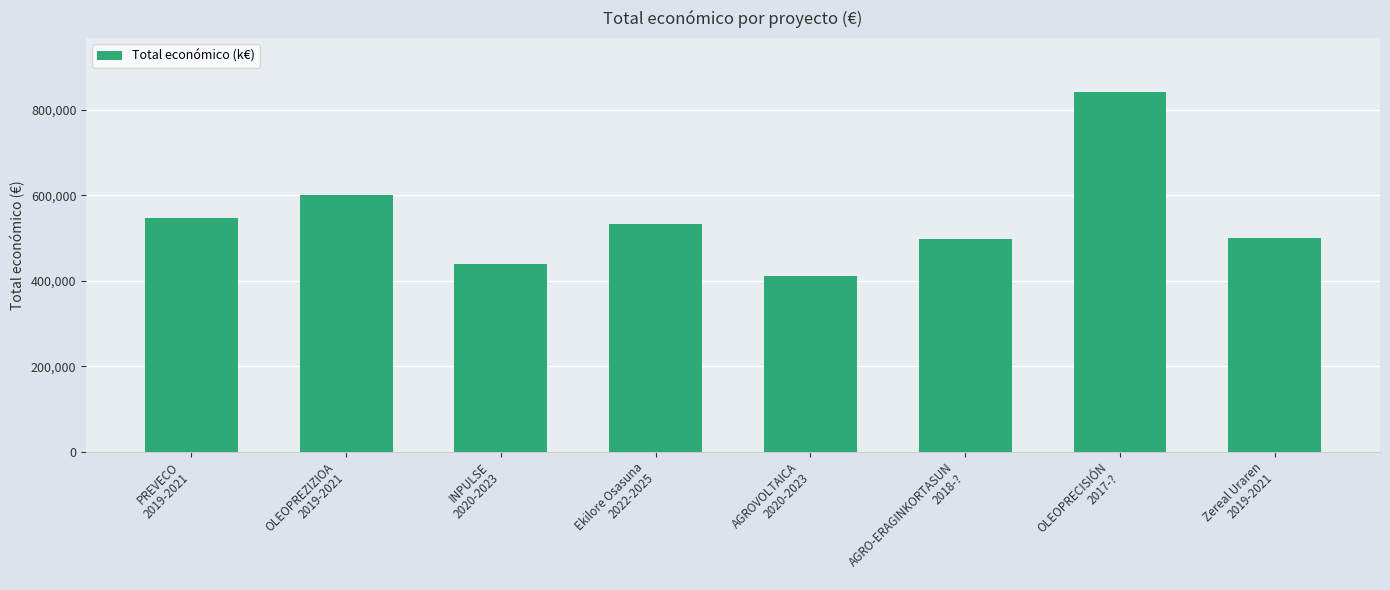

What is the value of the 5th bar from the left?

410154